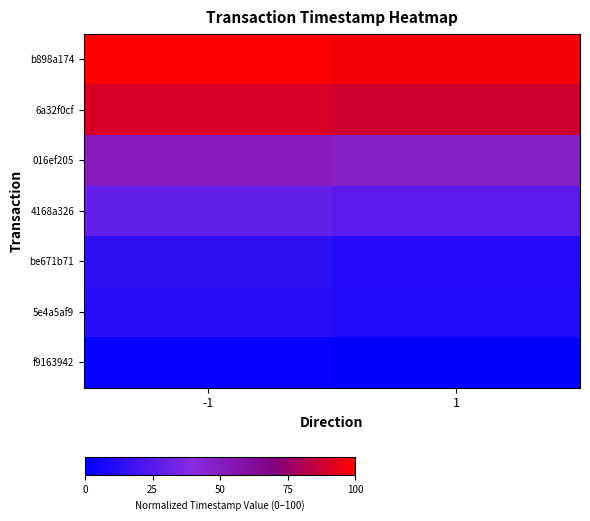

At which category does the chart reach its minimum across all series?

1